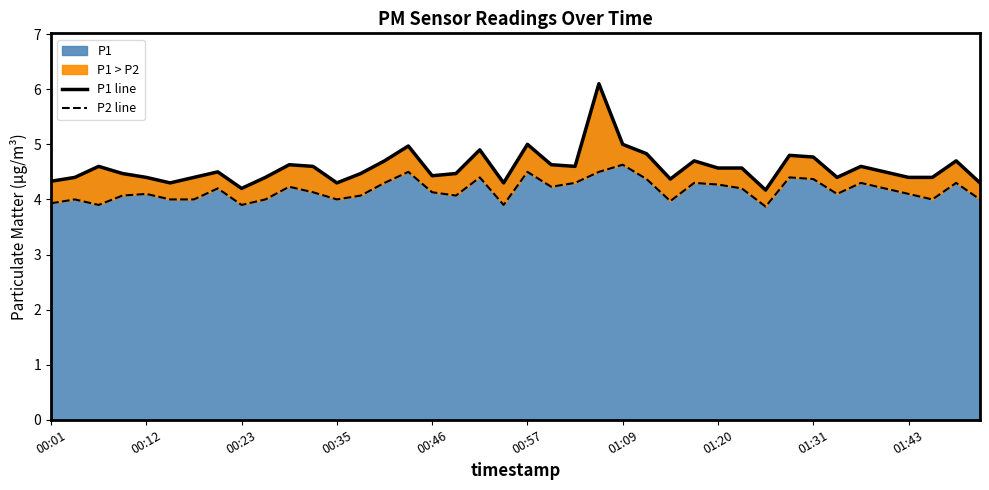

Does the chart have visible grid lines?

No